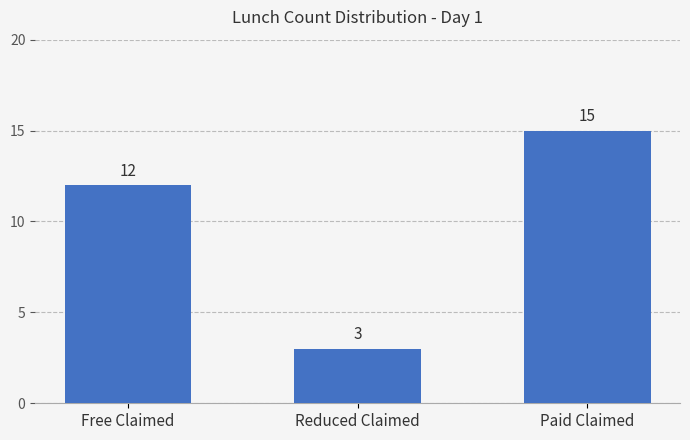

Rank the categories by value from lowest to highest.

Reduced Claimed, Free Claimed, Paid Claimed